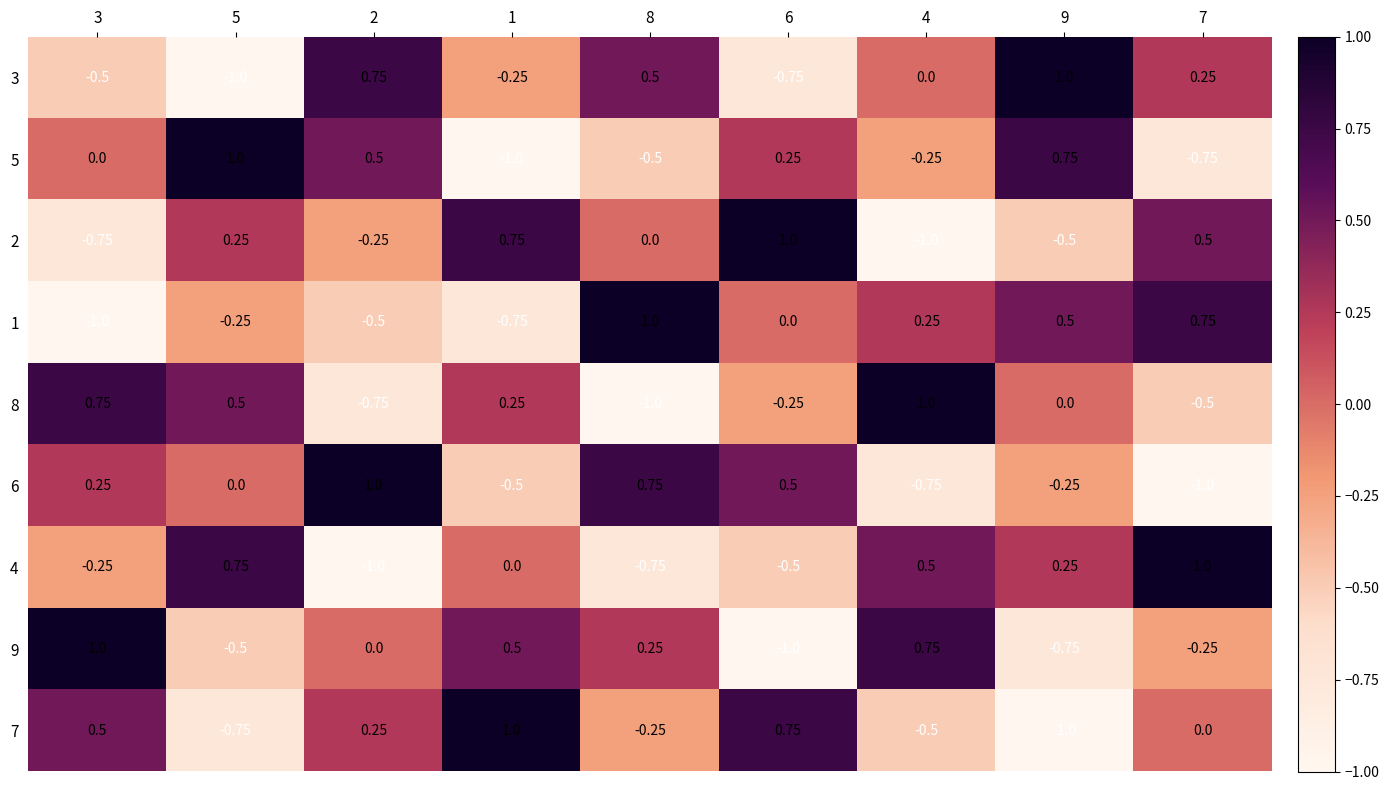

Is the value of 8 at 4 greater than the value of 6 at 4?

Yes